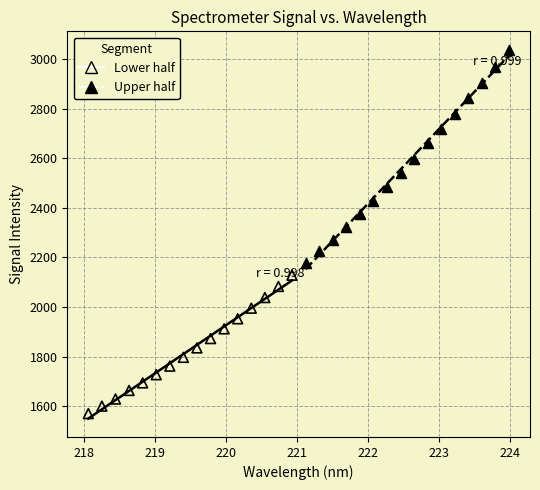

Which series contains the lowest Y value?

Lower half